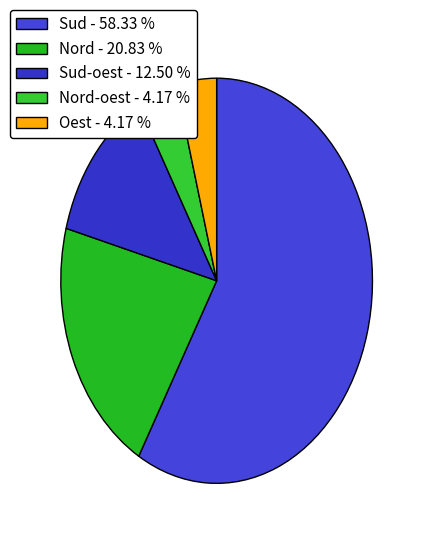

How many slices are in this pie chart?

5